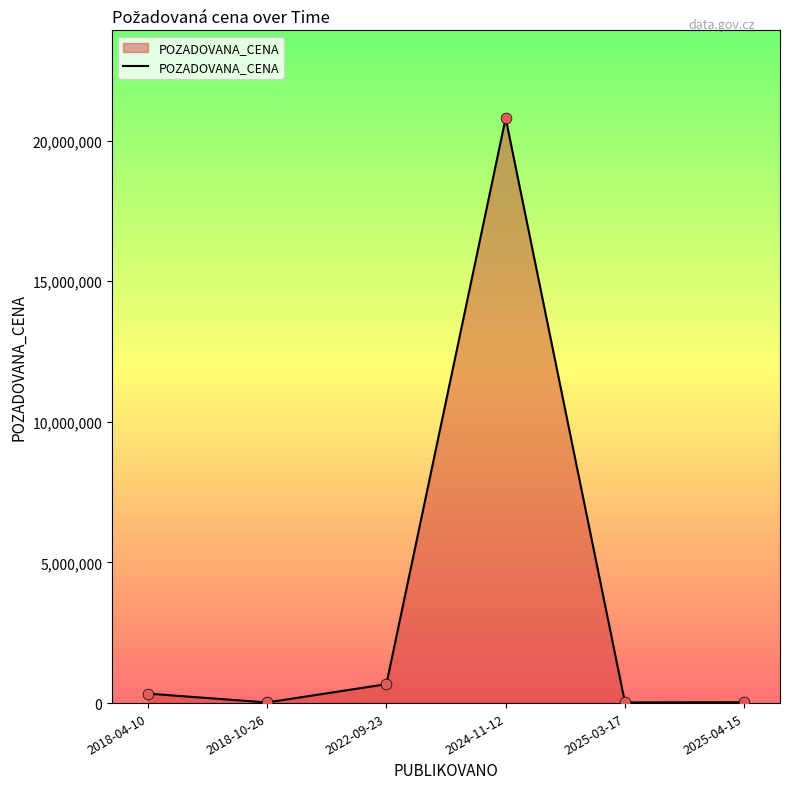

What is the change in value from 2024-11-12 to 2025-03-17?

-20775980